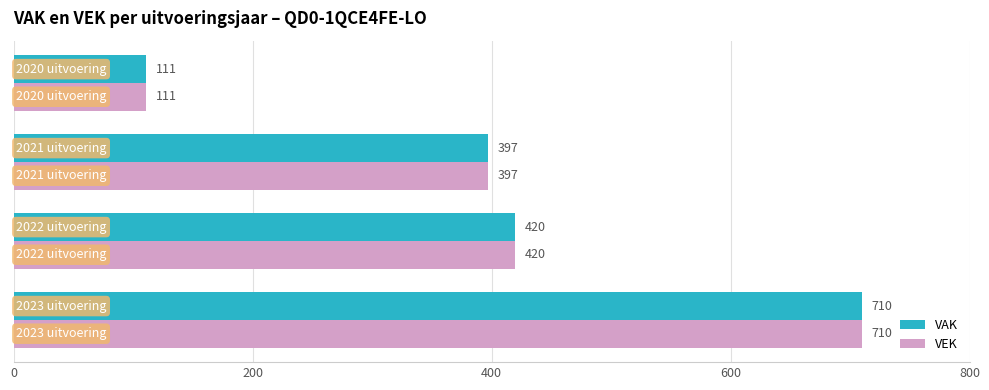

What is the difference between the maximum and minimum values in the VEK series?

599